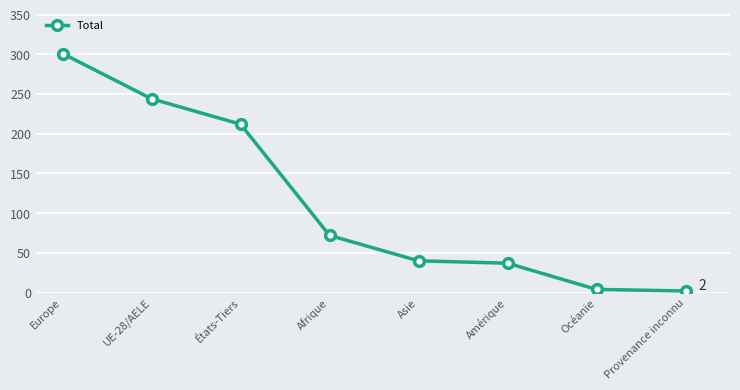

The chart shows a value of 301 at Europe. True or false?

True